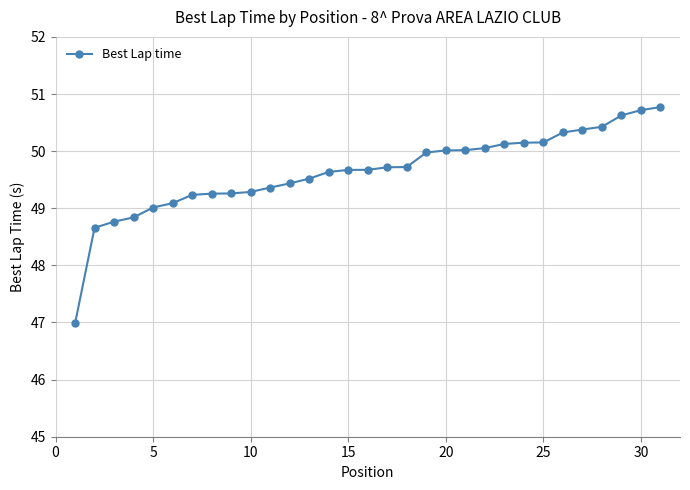

What is the average value?

49.6